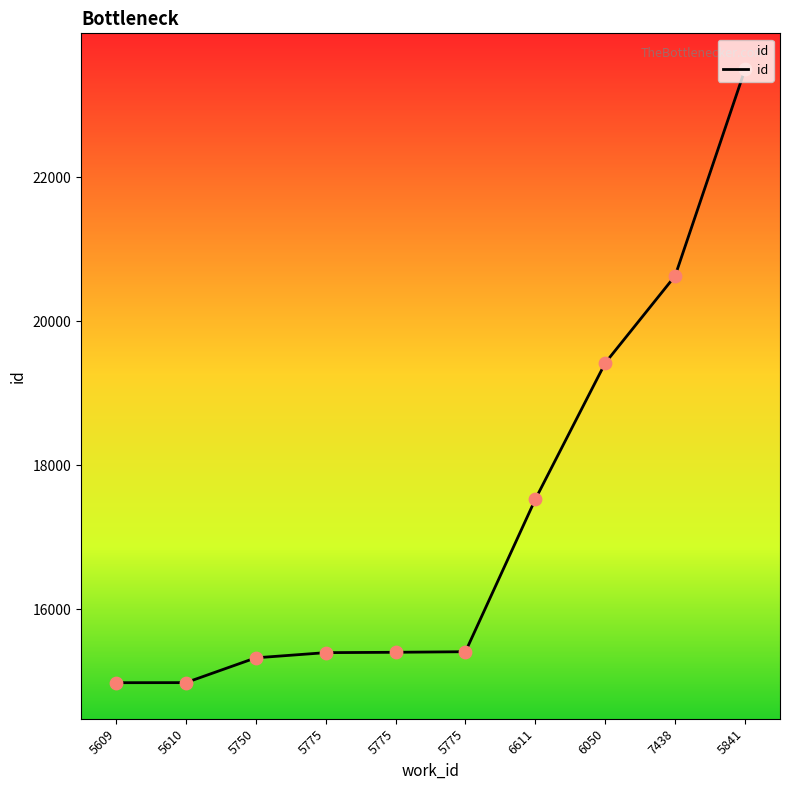

What is the change in value from 5775 to 5841?

+8089